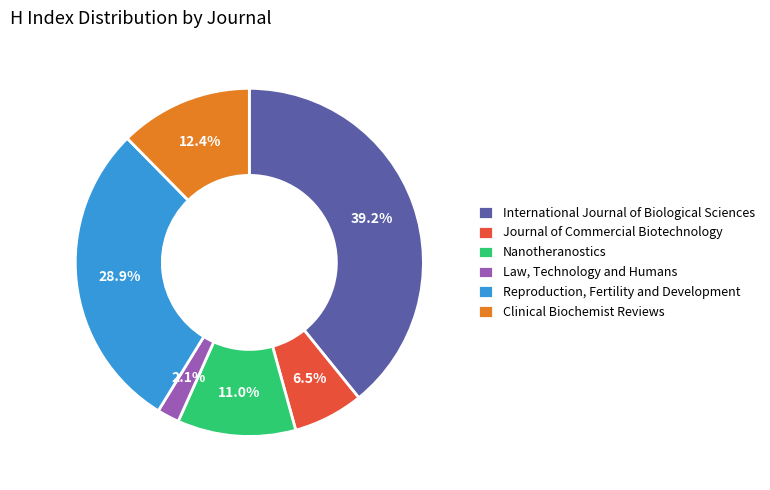

Is it true that Clinical Biochemist Reviews is 3% of the pie?

False